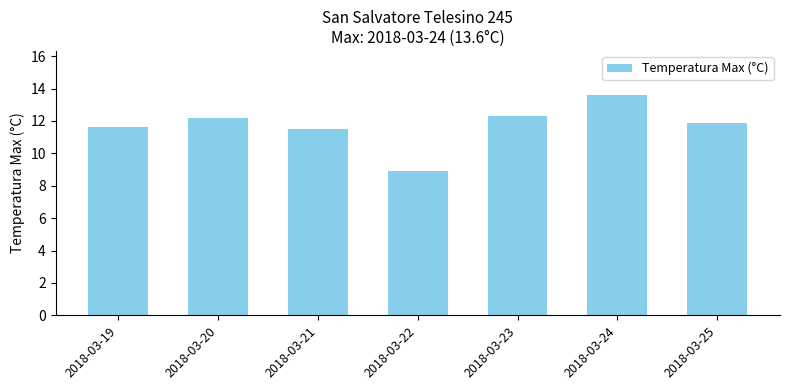

Read the value at 2018-03-21.

11.5